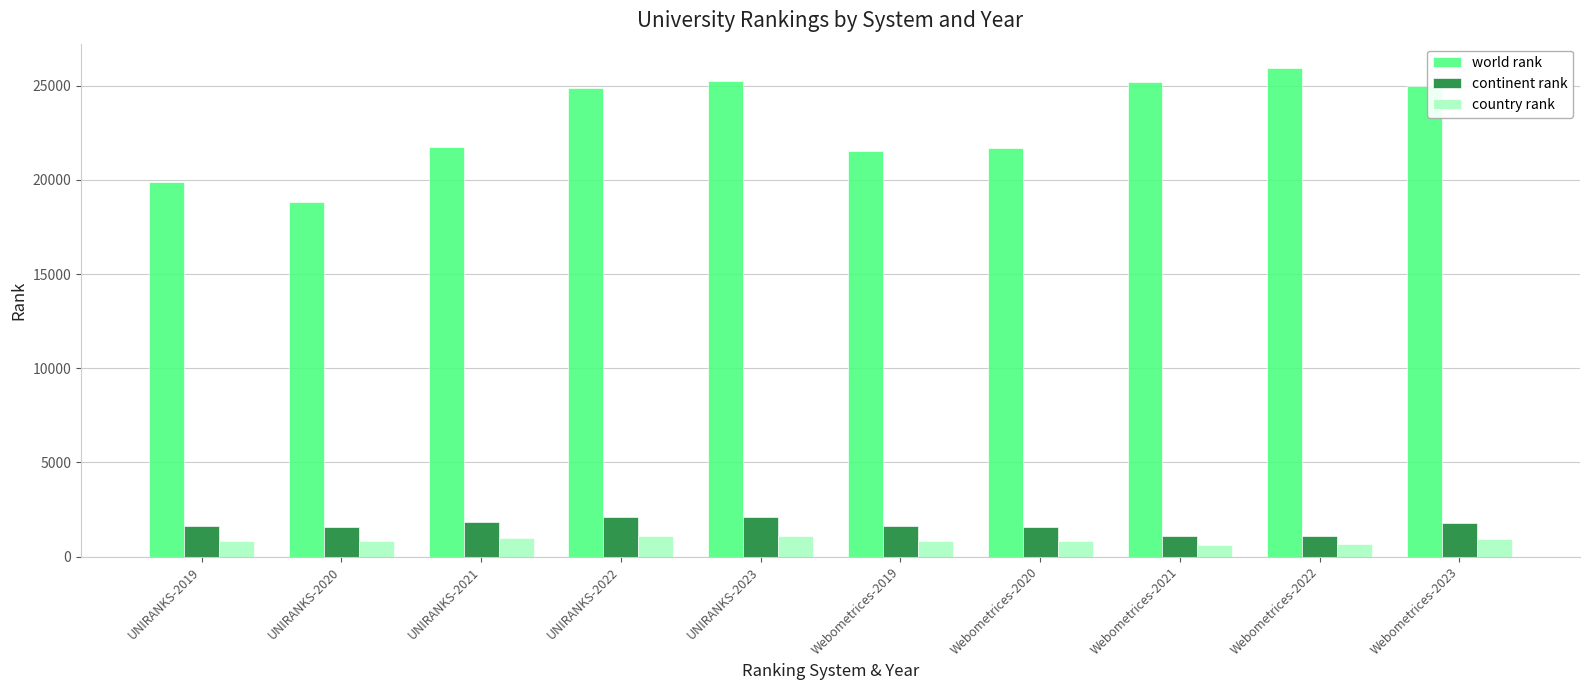

What is the sum of the continent rank values at UNIRANKS-2021 and UNIRANKS-2022?

3906